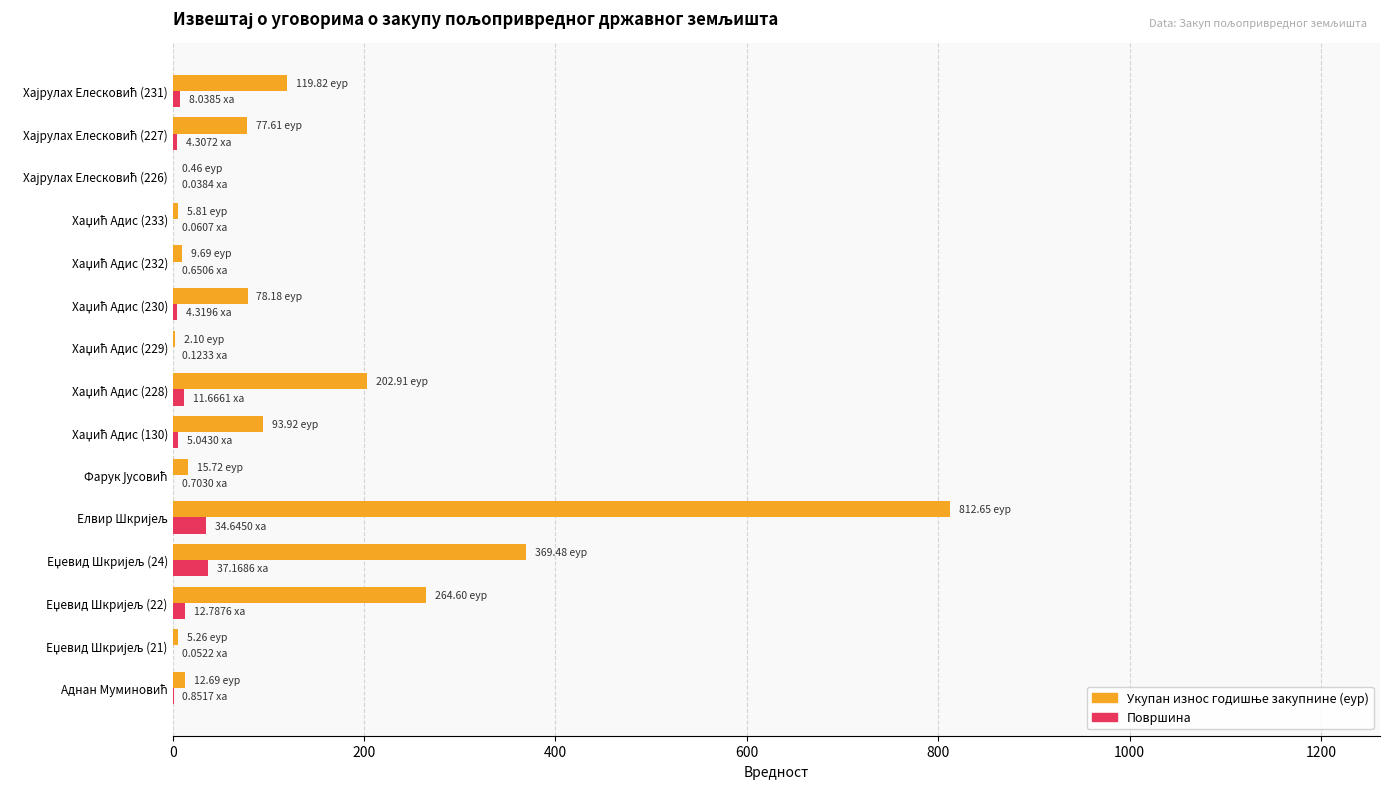

How many series are shown in this chart?

2